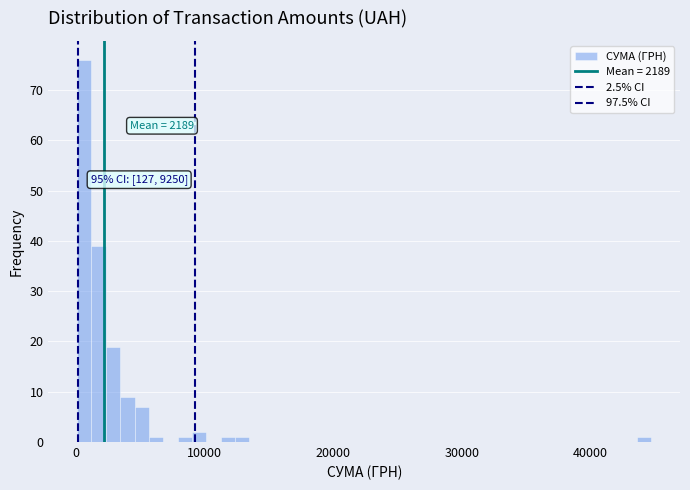

Read against the x-axis, roughly where is the centre of the tallest bar?

1000